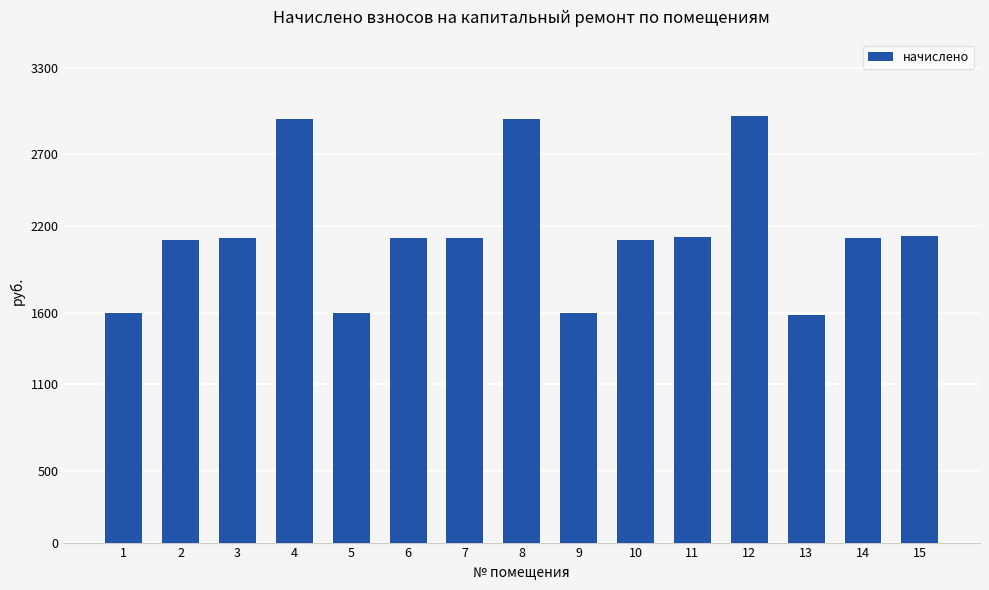

The chart shows a value of 2556.3 at 1. True or false?

False